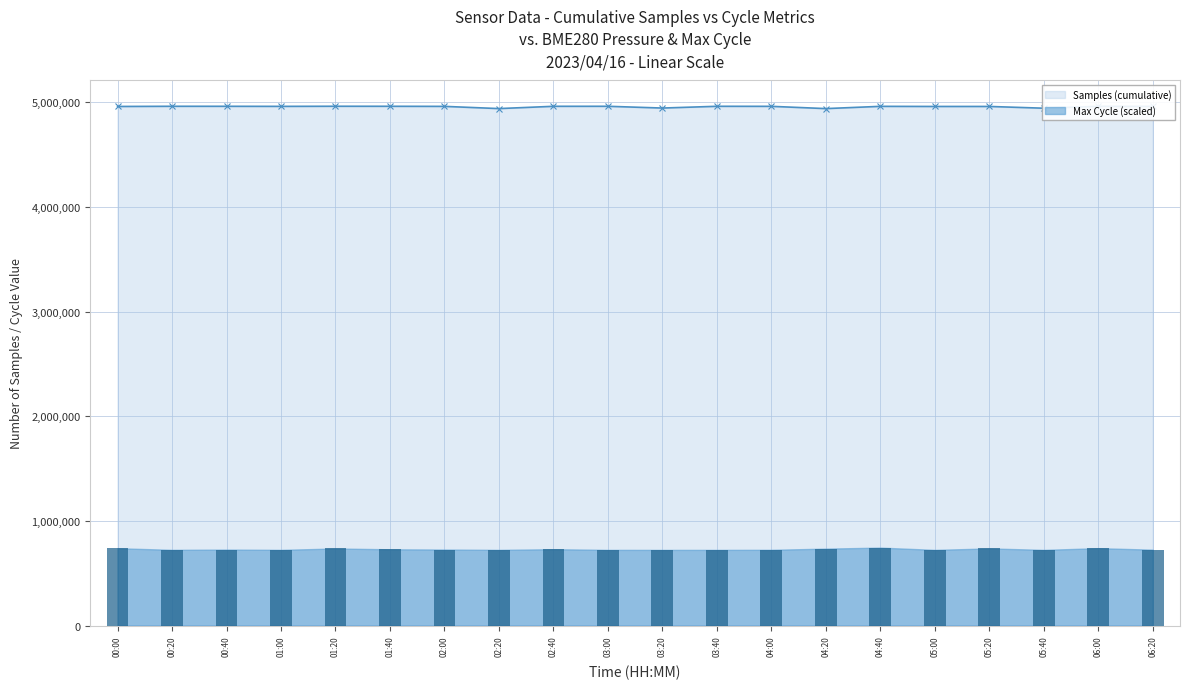

At which label is Max Cycle (scaled) closest to 733353?

04:20